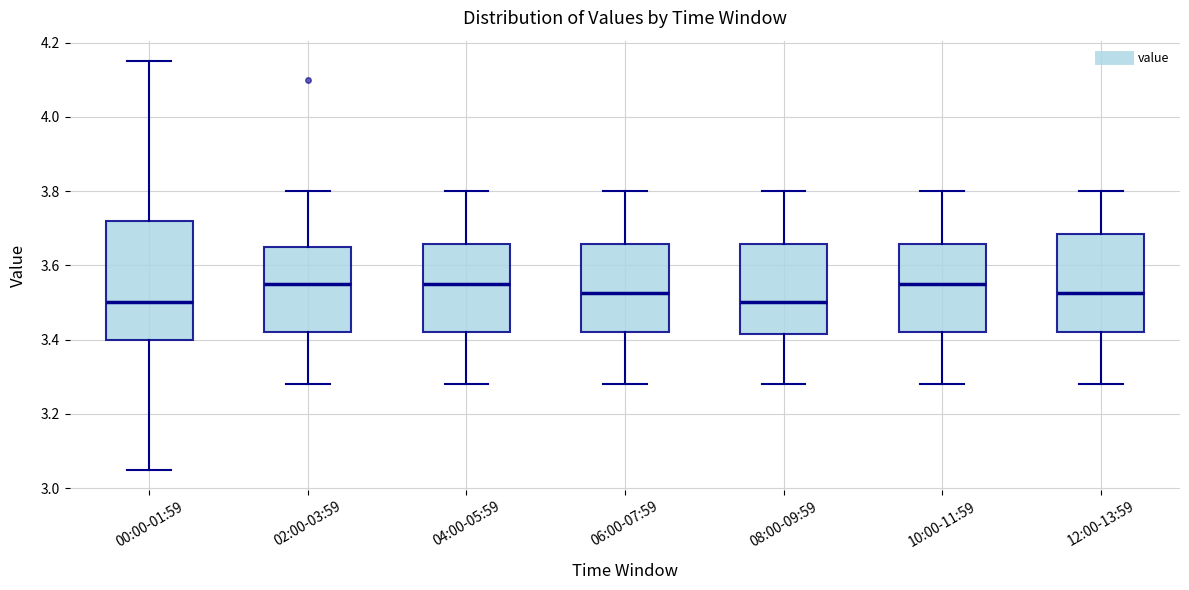

Reading left to right, read every box against the y-axis: the position of its median line, the range the box covers, and the ends of its whiskers. The values are not printed on the chart, so give them approximately, as read against the axis.

00:00-01:59: median 3.50, box 3.40 to 3.72, whiskers 3.06 to 4.16
02:00-03:59: median 3.56, box 3.42 to 3.66, whiskers 3.28 to 3.80
04:00-05:59: median 3.56, box 3.42 to 3.66, whiskers 3.28 to 3.80
06:00-07:59: median 3.52, box 3.42 to 3.66, whiskers 3.28 to 3.80
08:00-09:59: median 3.50, box 3.42 to 3.66, whiskers 3.28 to 3.80
10:00-11:59: median 3.56, box 3.42 to 3.66, whiskers 3.28 to 3.80
12:00-13:59: median 3.52, box 3.42 to 3.68, whiskers 3.28 to 3.80